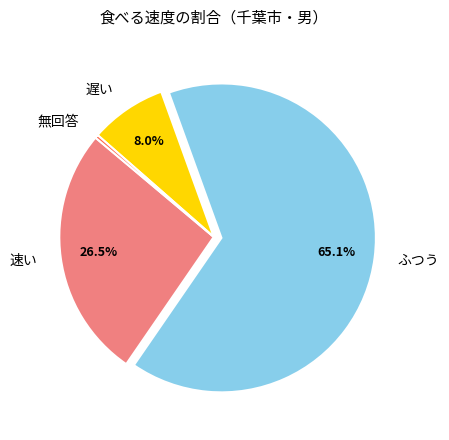

Combined, do 遅い and 無回答 account for over 50%?

No